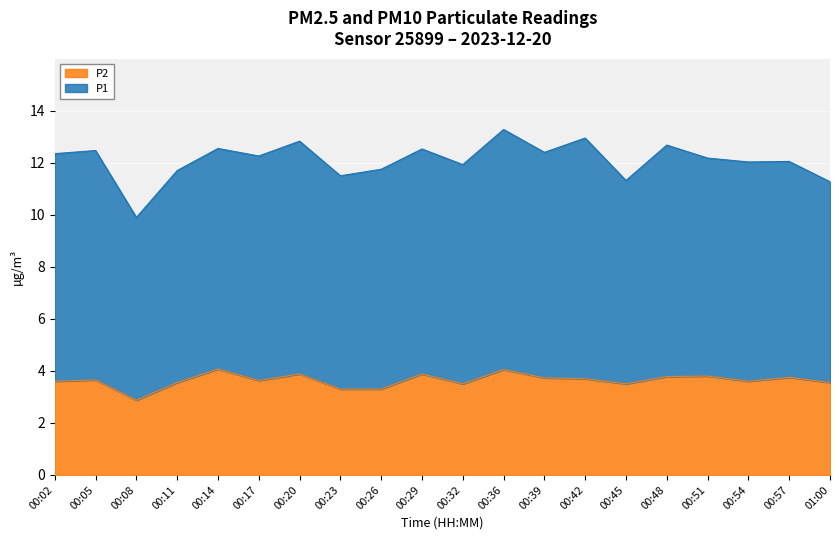

Is it true that the value at 00:57 is 1.4?

False